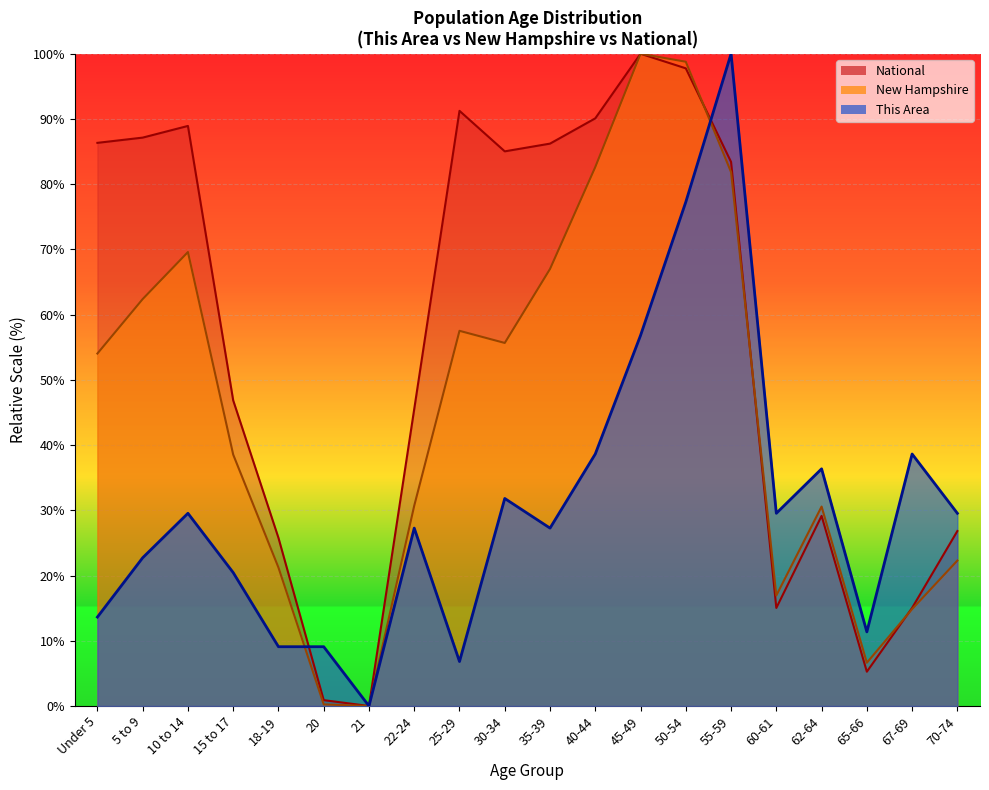

How many lines are shown in the chart?

3